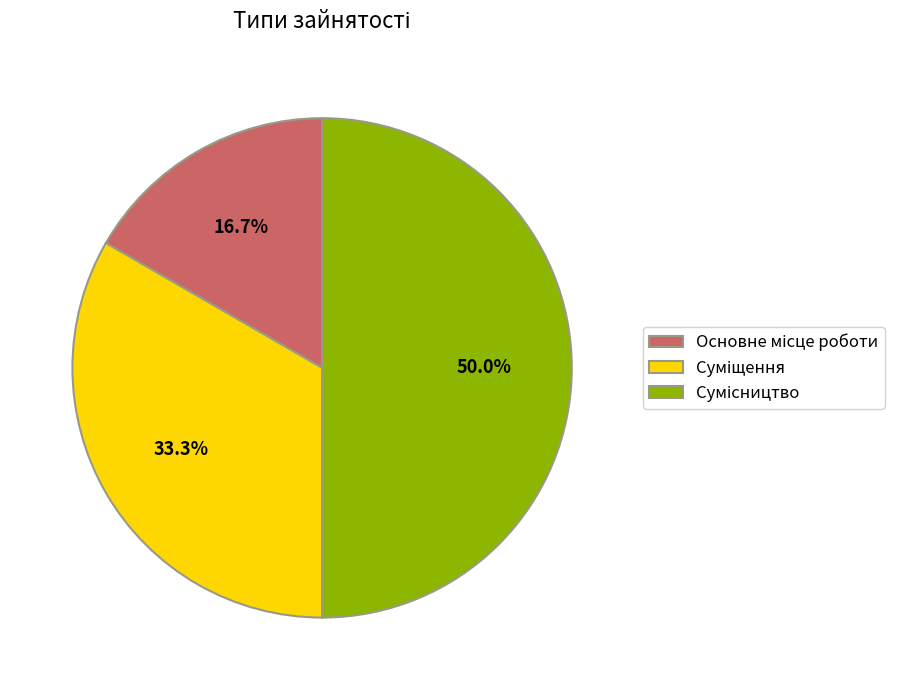

What percentage do Основне місце роботи and Сумісництво together represent?

66.7%